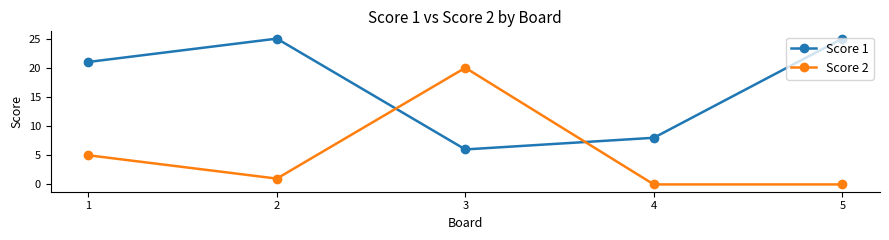

What is the minimum value for Score 1?

6